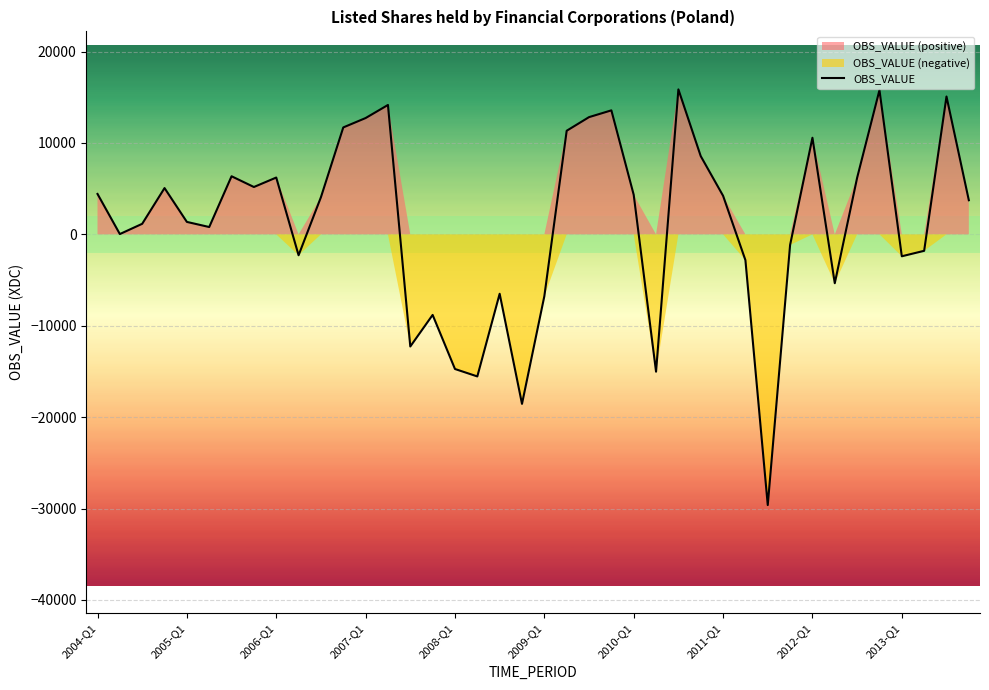

The chart shows a value of -1919.4 at 31. True or false?

False